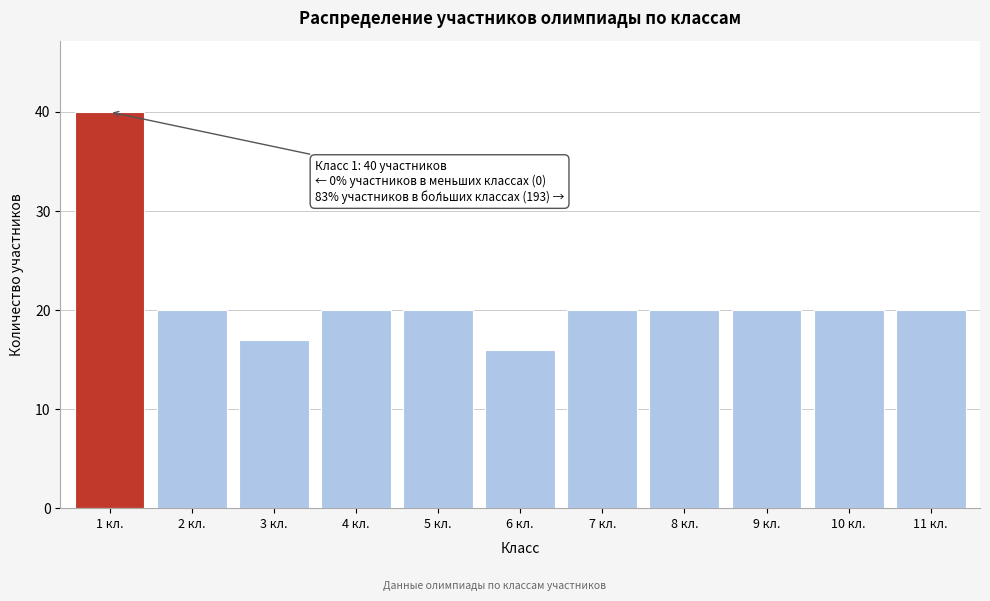

Reading left to right, what are all the values shown in this chart?

40	20	17	20	20	16	20	20	20	20	20